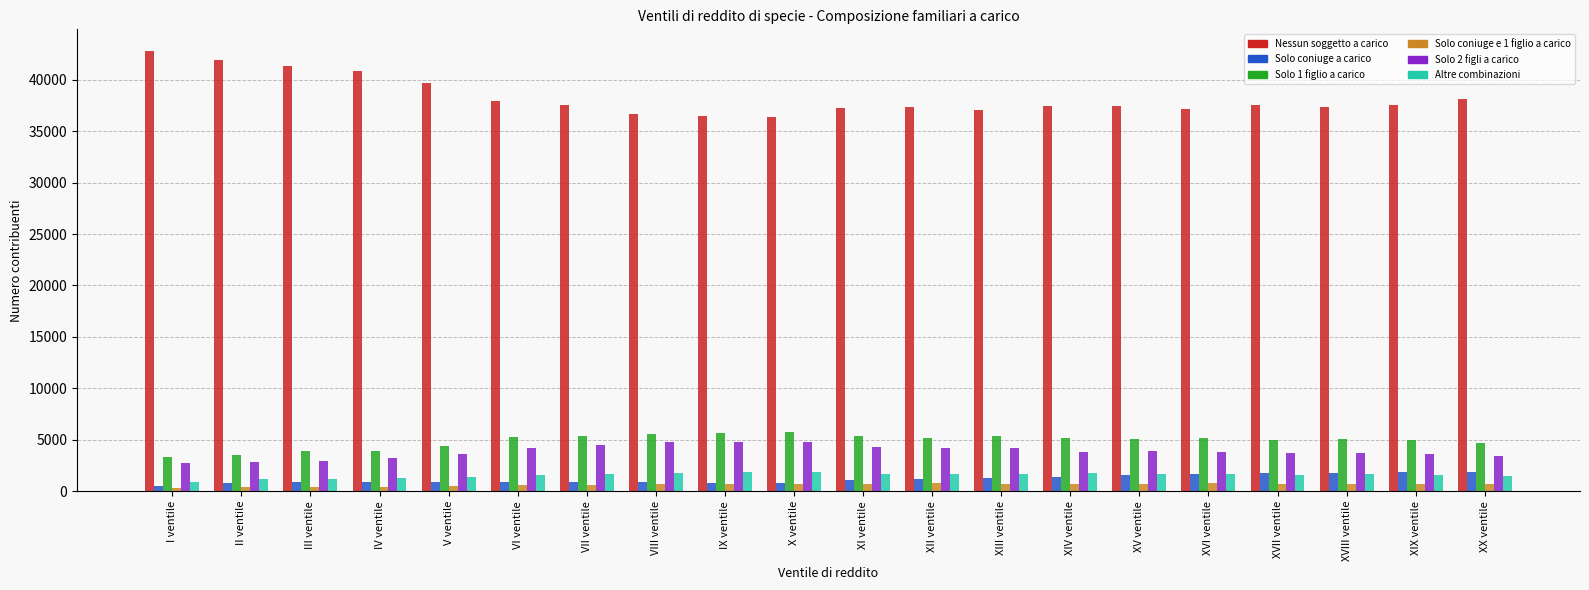

What is the difference between the maximum and minimum values in the Altre combinazioni series?

943